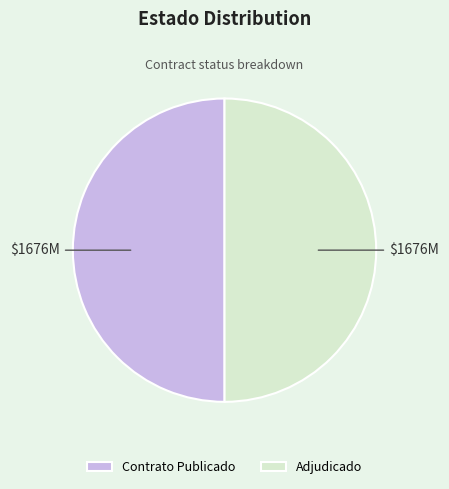

Is the sum of Adjudicado and Contrato Publicado greater than half?

Yes